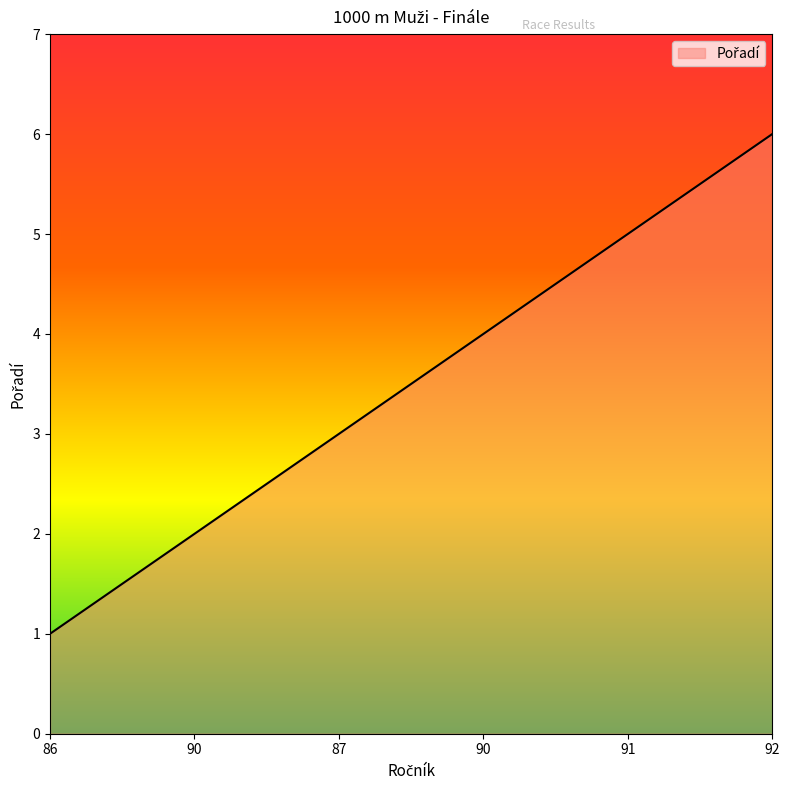

Reading left to right, what are all the values shown in this chart?

86=1	90=2	87=3	90=4	91=5	92=6